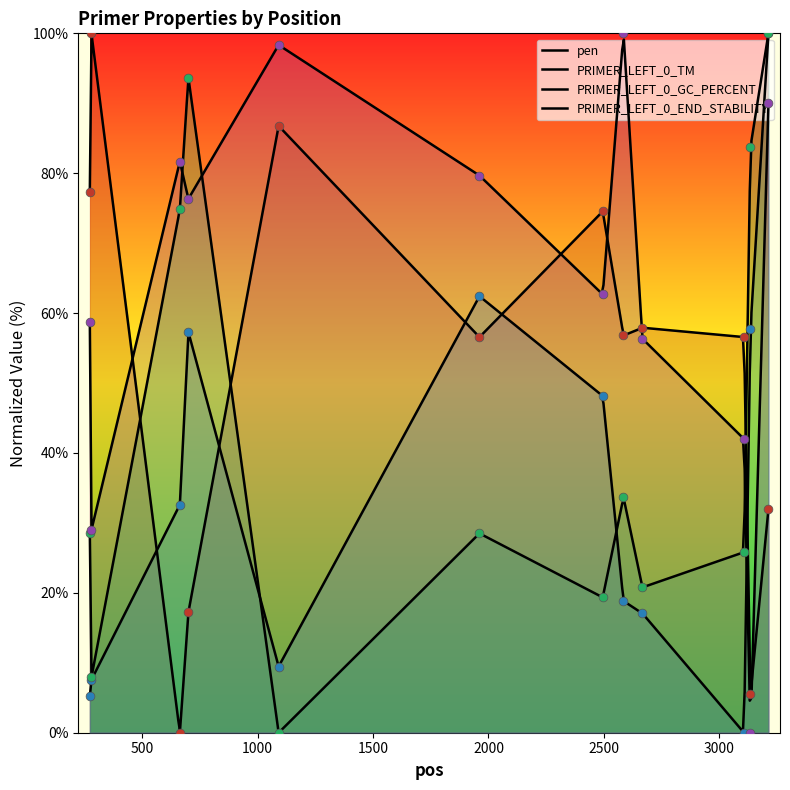

Is the value of PRIMER_LEFT_0_END_STABILITY at 2667 greater than the value of PRIMER_LEFT_0_GC_PERCENT at 1091?

Yes